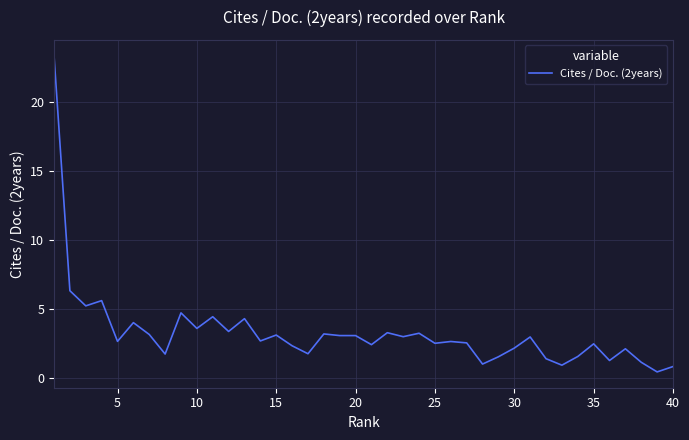

What is the maximum value shown in the chart?

23.4